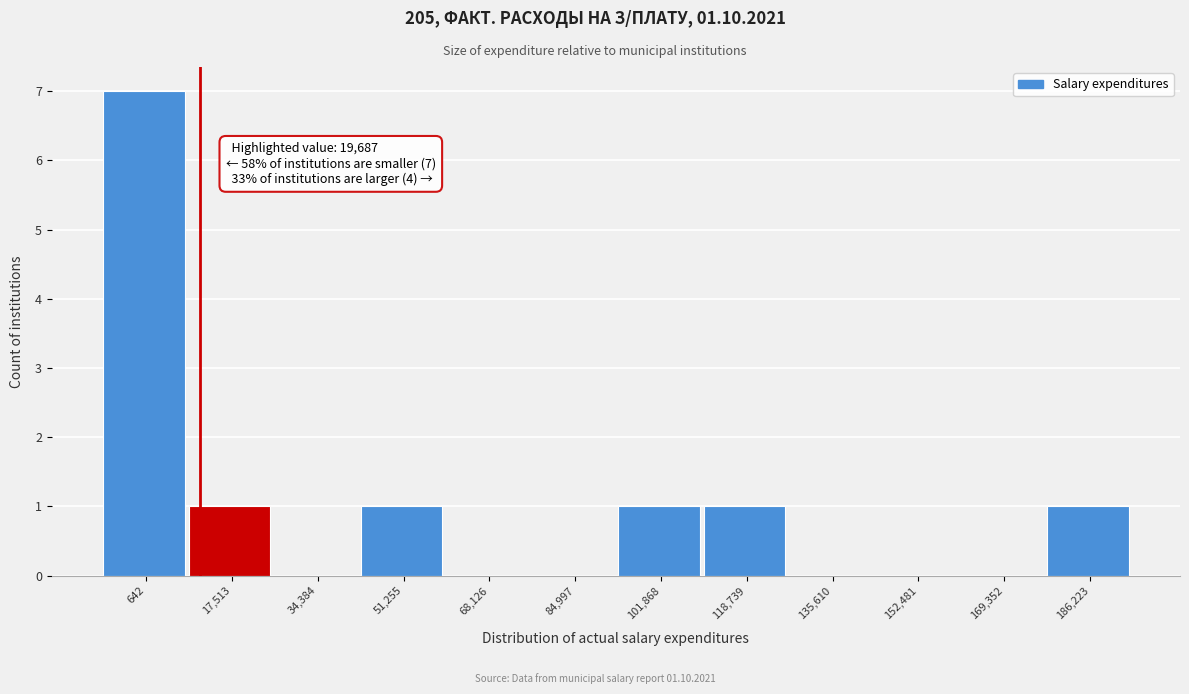

Reading left to right, transcribe all the data shown in this chart.

642=7	17,513=1	34,384=0	51,255=1	68,126=0	84,997=0	101,868=1	118,739=1	135,610=0	152,481=0	169,352=0	186,223=1